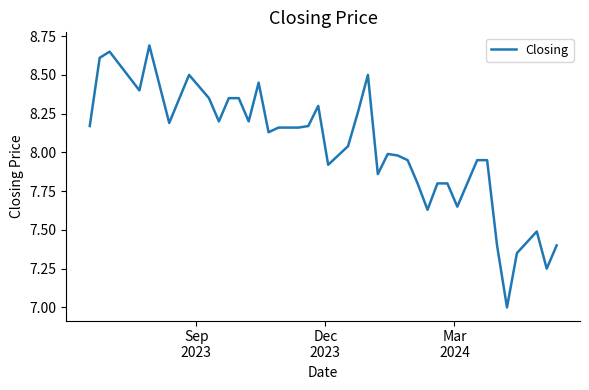

Reading left to right, extract all data points from this chart.

8.2	8.6	8.7	8.4	8.7	8.2	8.5	8.3	8.2	8.3	8.3	8.2	8.4	8.1	8.2	8.2	8.2	8.3	7.9	8.0	8.0	8.3	8.5	7.9	8.0	8.0	8.0	7.8	7.6	7.8	7.8	7.7	8.0	8.0	7.4	7.0	7.3	7.5	7.2	7.4